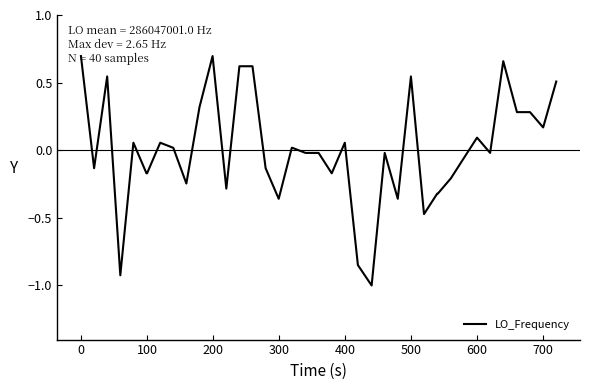

What is the minimum value shown in the chart?

-1.0